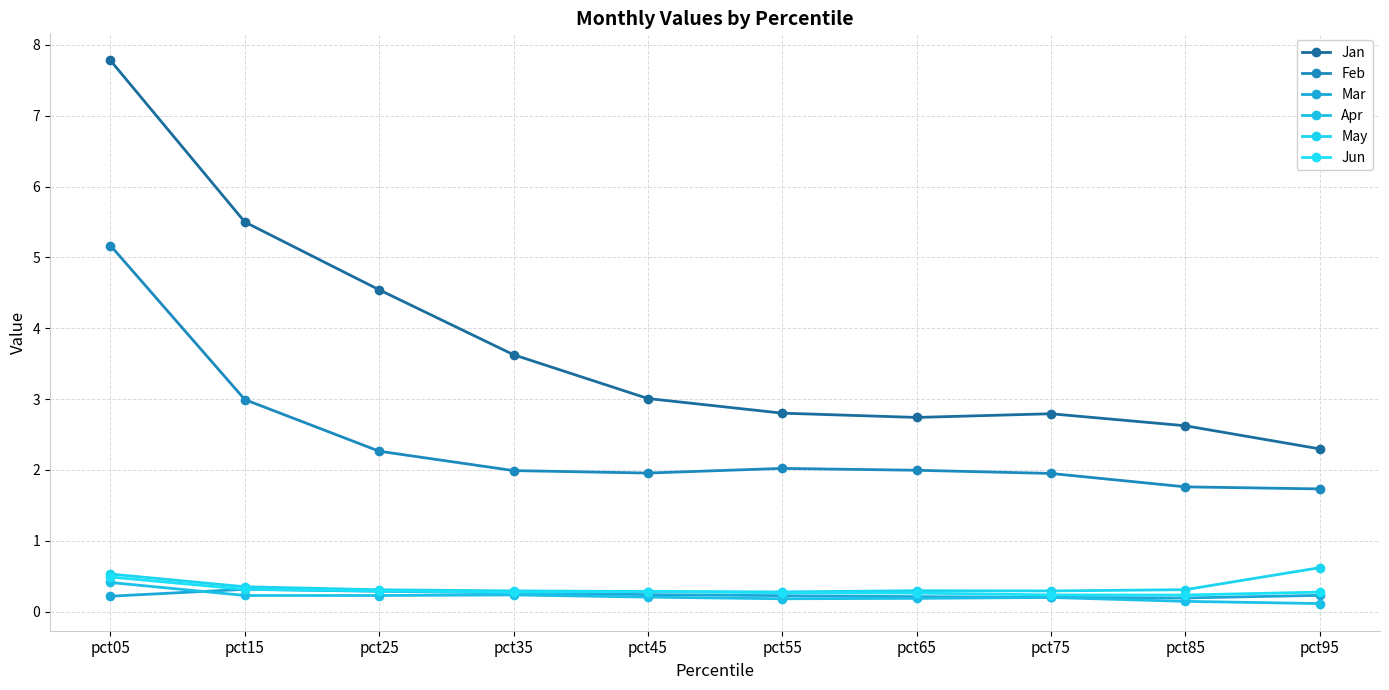

What is the spread (max minus min) of values at pct35?

3.4